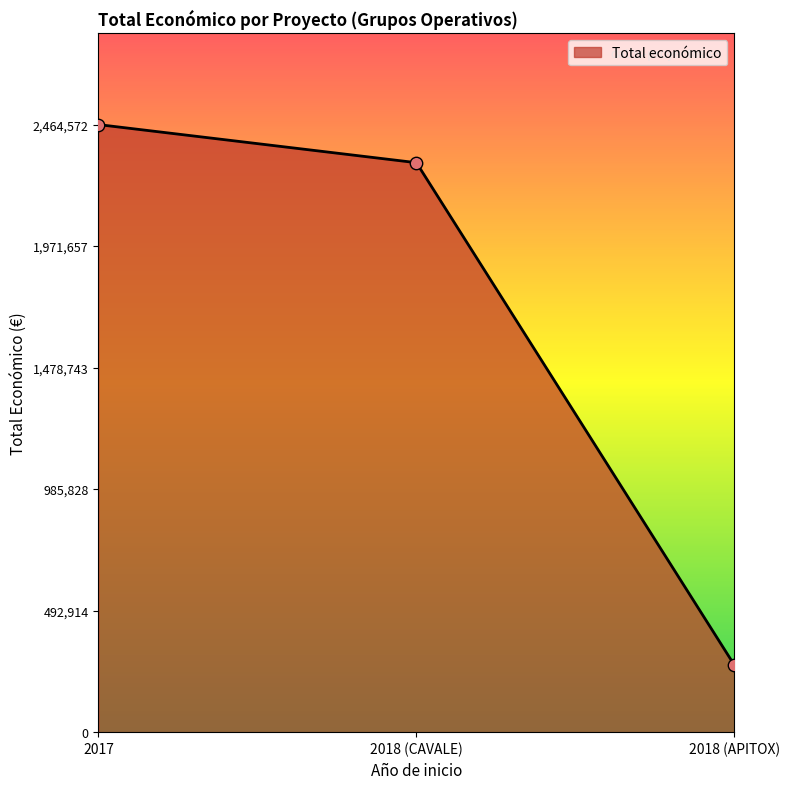

What is the change in value from 2017 to 2018 (CAVALE)?

-154546